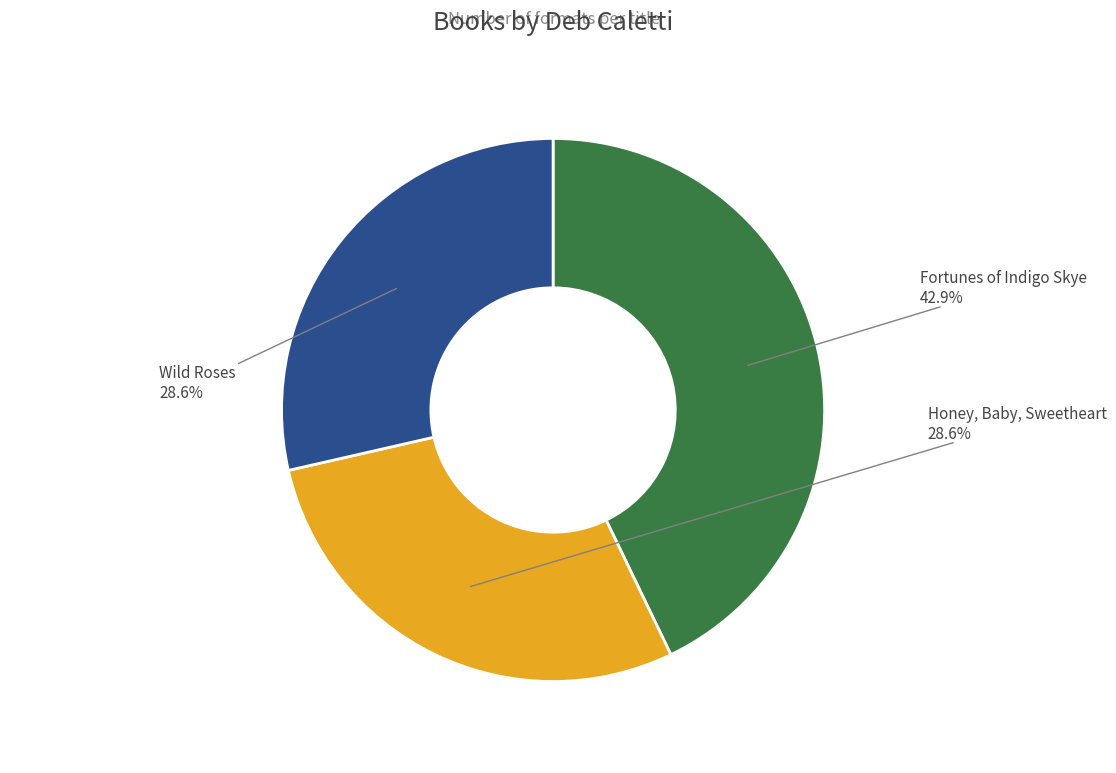

Does any single category account for the majority?

No